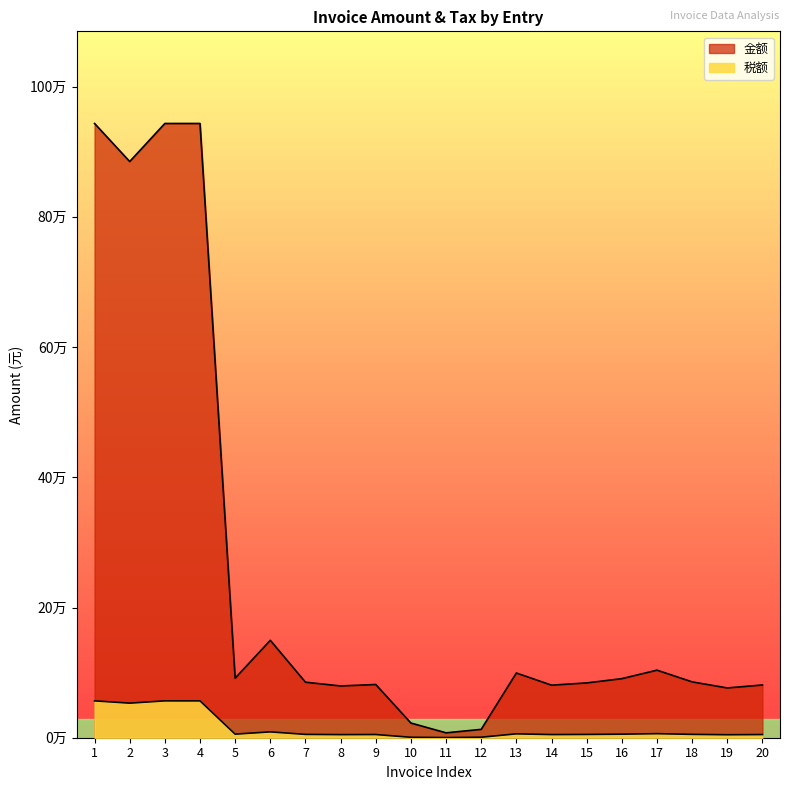

How many lines are shown in the chart?

2